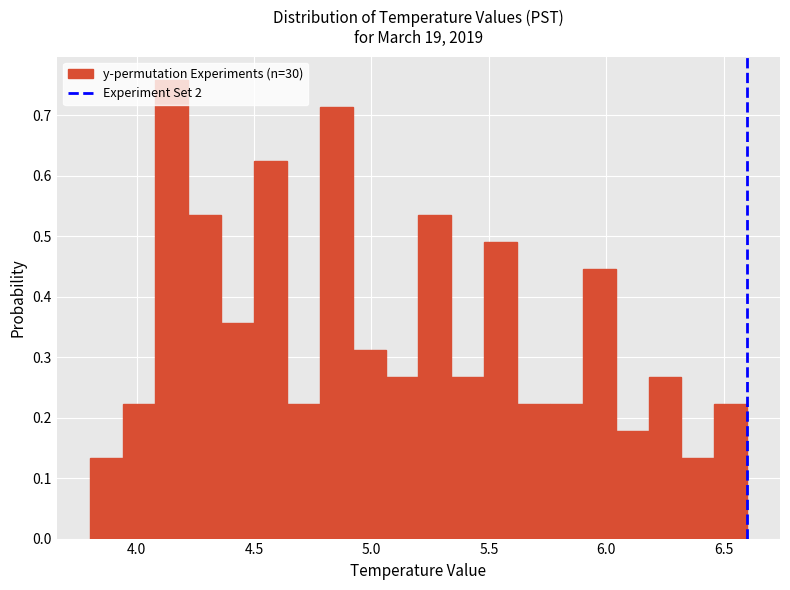

Around what value on the x-axis is the tallest bar? Give the approximate position of its centre, as read against the axis.

4.15